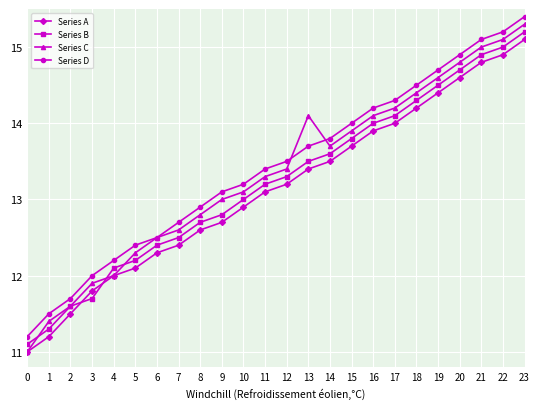

Reading left to right, extract all data points from this chart.

Series A: 11.0	11.2	11.5	11.8	12.0	12.1	12.3	12.4	12.6	12.7	12.9	13.1	13.2	13.4	13.5	13.7	13.9	14.0	14.2	14.4	14.6	14.8	14.9	15.1
Series B: 11.1	11.3	11.6	11.7	12.1	12.2	12.4	12.5	12.7	12.8	13.0	13.2	13.3	13.5	13.6	13.8	14.0	14.1	14.3	14.5	14.7	14.9	15.0	15.2
Series C: 11.0	11.4	11.6	11.9	12.0	12.3	12.5	12.6	12.8	13.0	13.1	13.3	13.4	14.1	13.7	13.9	14.1	14.2	14.4	14.6	14.8	15.0	15.1	15.3
Series D: 11.2	11.5	11.7	12.0	12.2	12.4	12.5	12.7	12.9	13.1	13.2	13.4	13.5	13.7	13.8	14.0	14.2	14.3	14.5	14.7	14.9	15.1	15.2	15.4